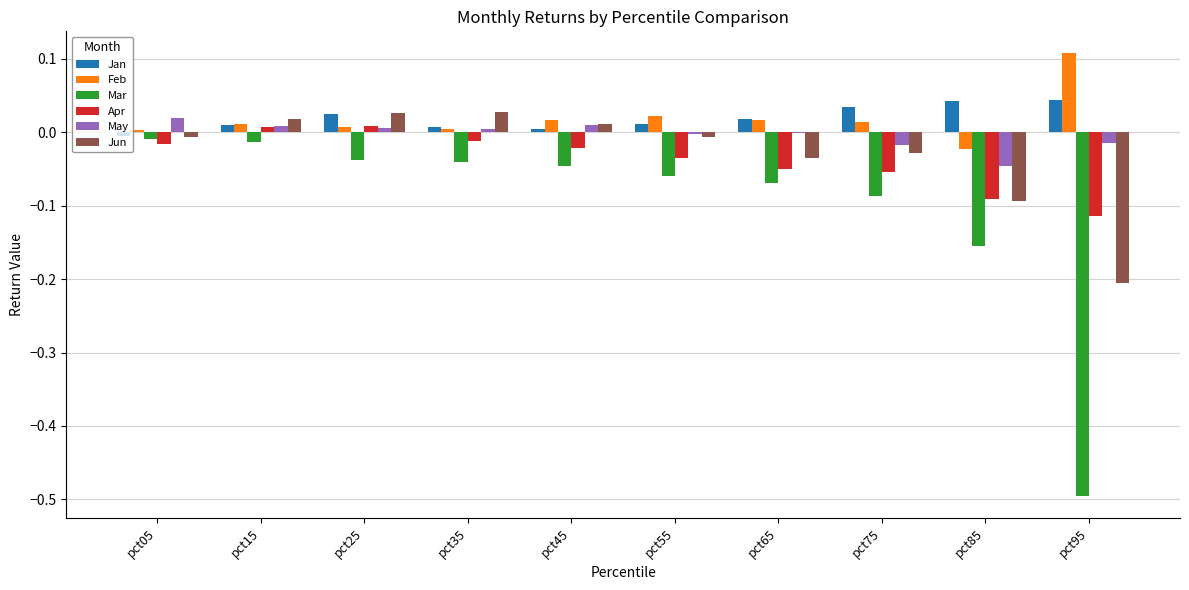

The Apr series shows -0.1 at pct85. True or false?

True